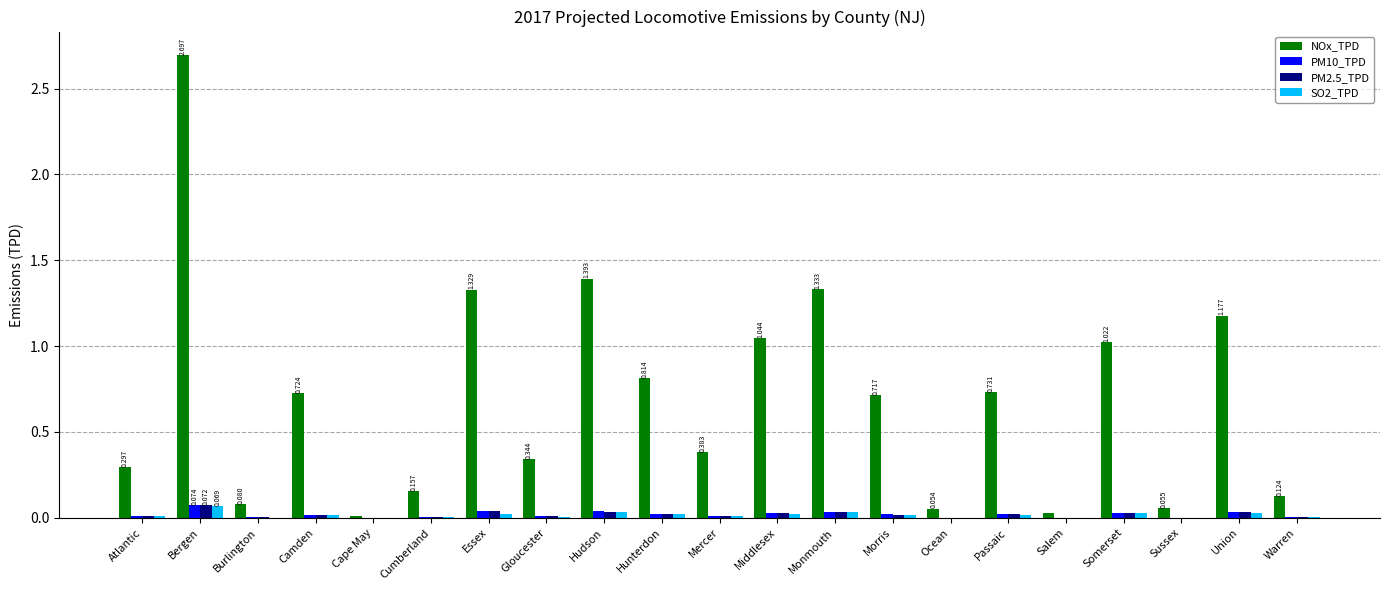

Between Bergen and Somerset, which series saw the biggest shift?

NOx_TPD